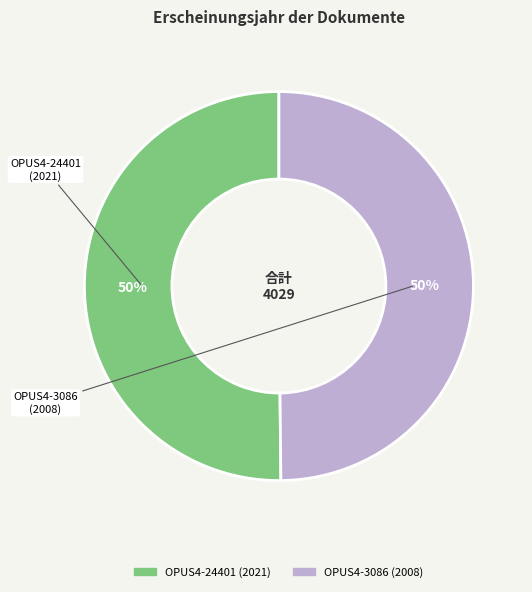

How many segments does this pie chart have?

2